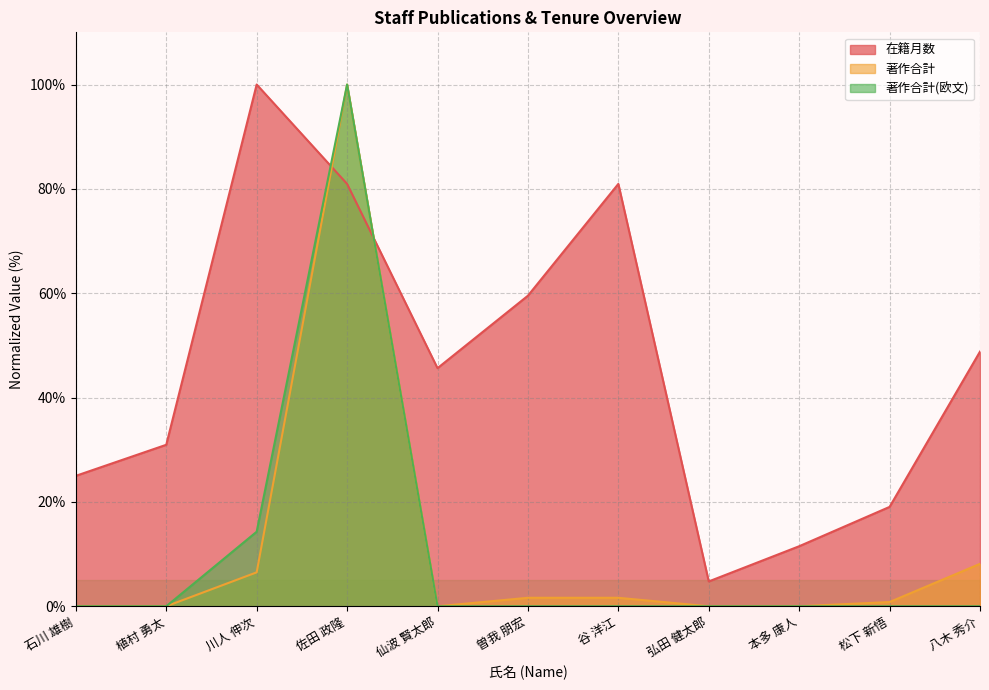

In 在籍月数, how many points are lower than both neighbors (excluding endpoints)?

2